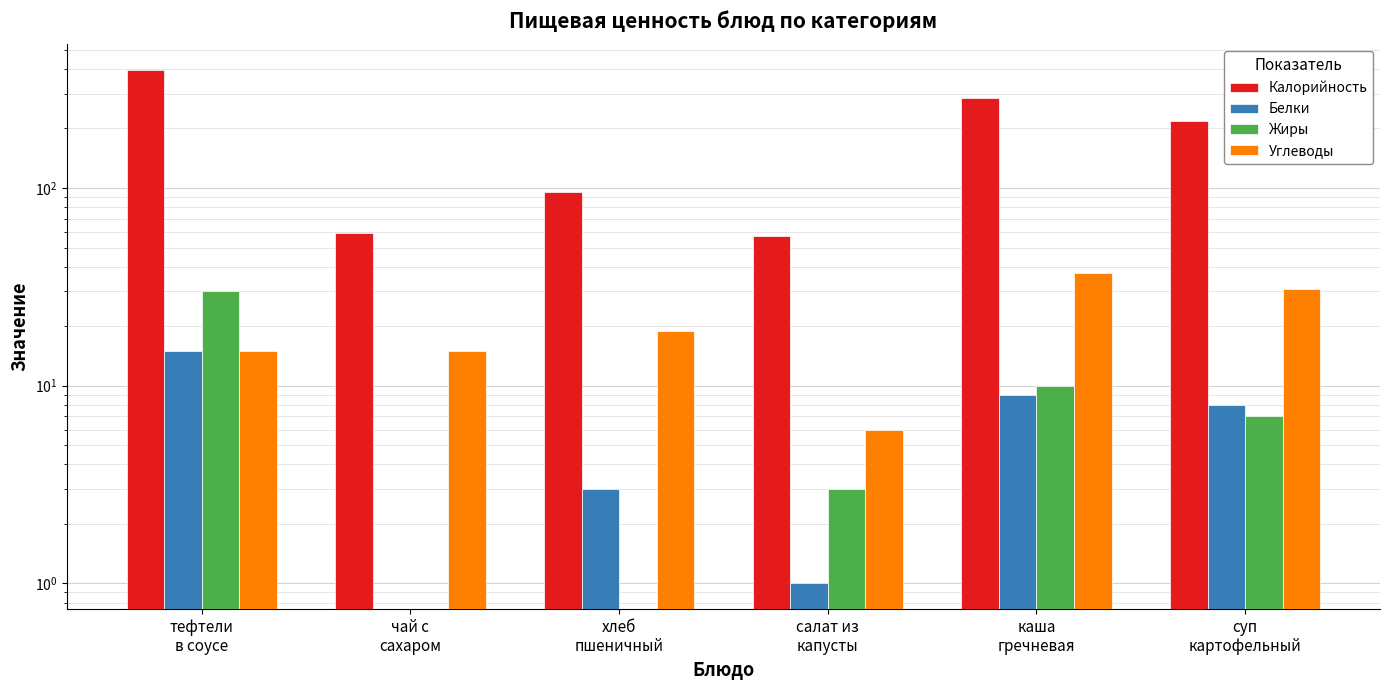

Is it true that Калорийность equals 121 at каша
гречневая?

False